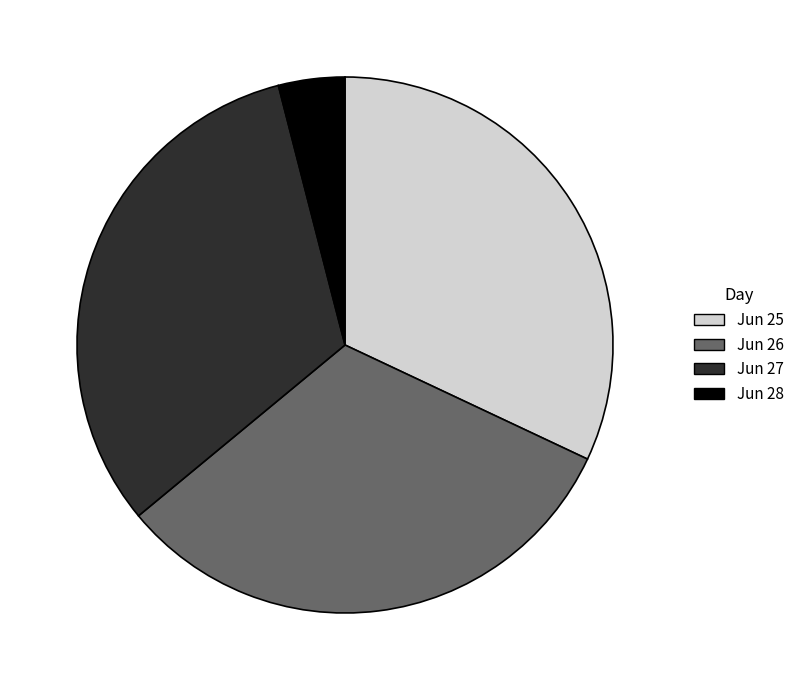

Does Jun 27 represent more than half of the total?

No